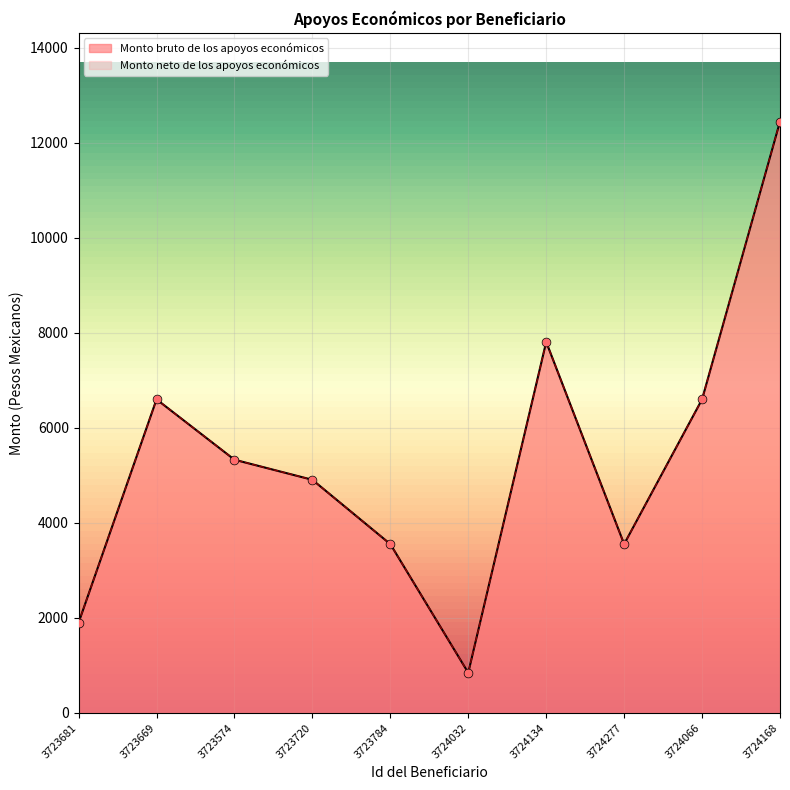

Is the value of Monto bruto de los apoyos económicos at 3724032 greater than the value of Monto neto de los apoyos económicos at 3724066?

No